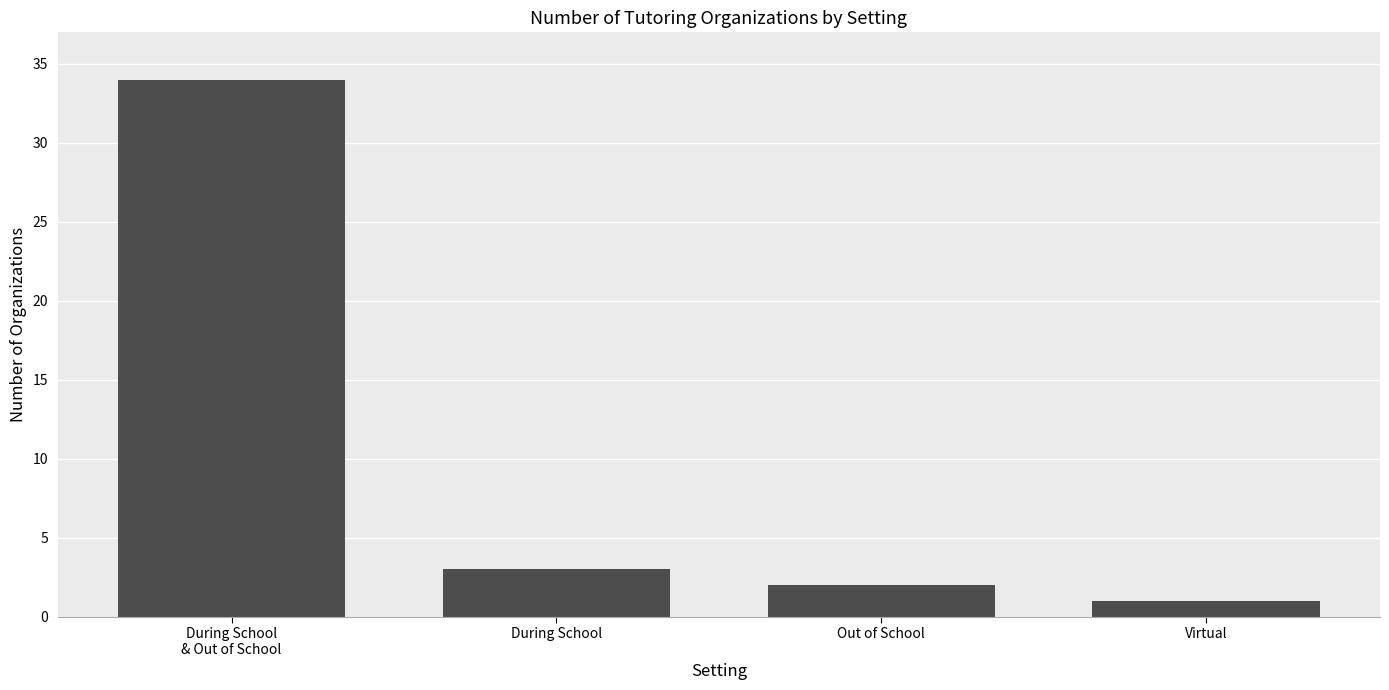

Reading right to left, transcribe all the data shown in this chart.

1	2	3	34